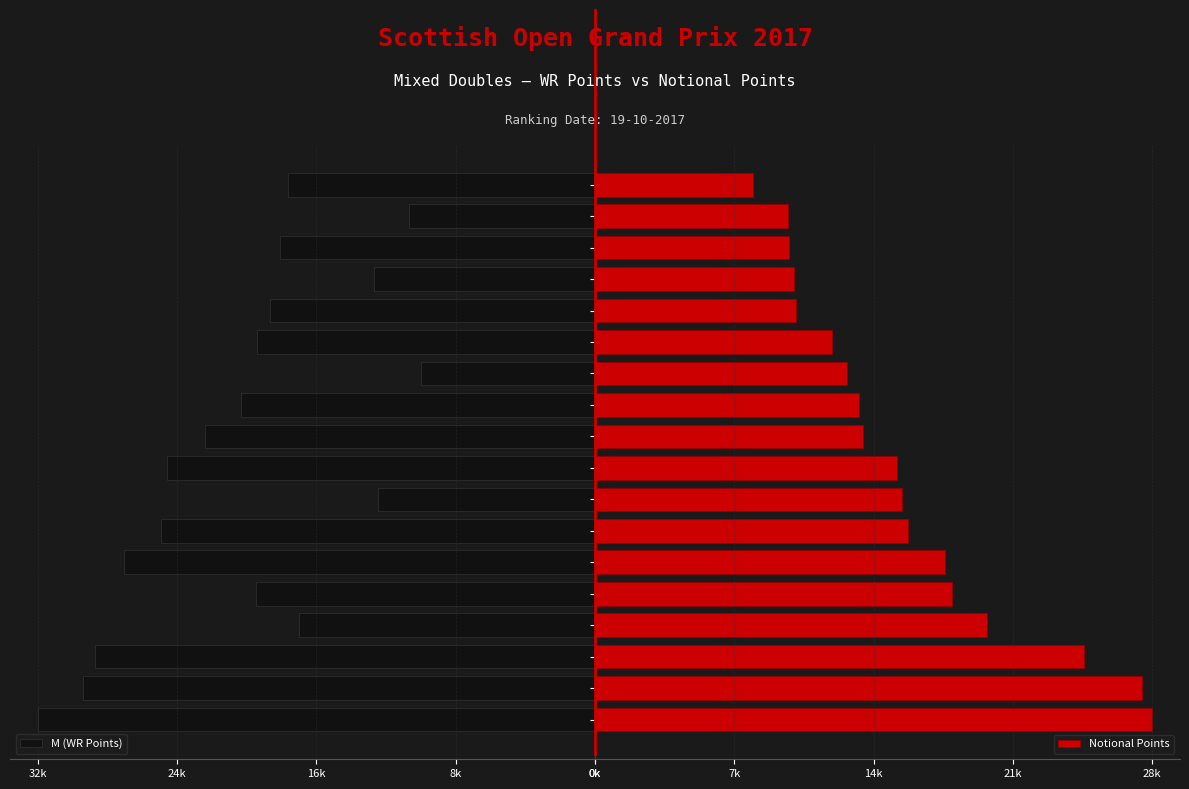

Rank the series at 7 from highest to lowest value.

Notional Points, M (WR Points)